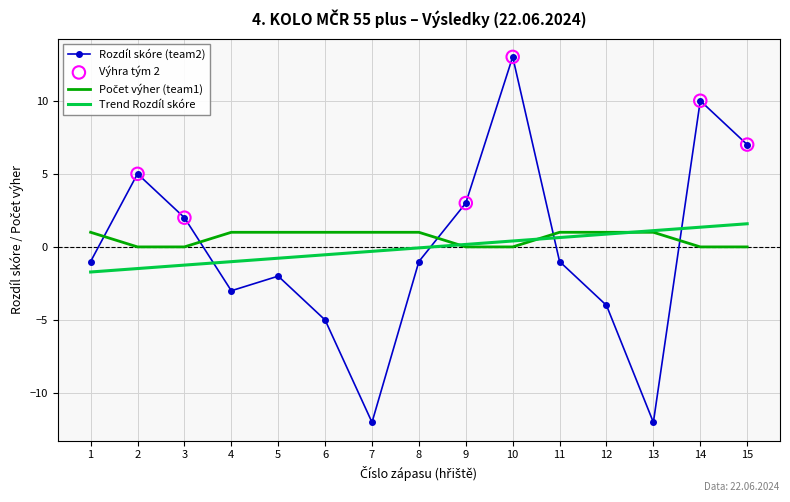

Which series has the widest spread of values?

Rozdíl skóre (team2)